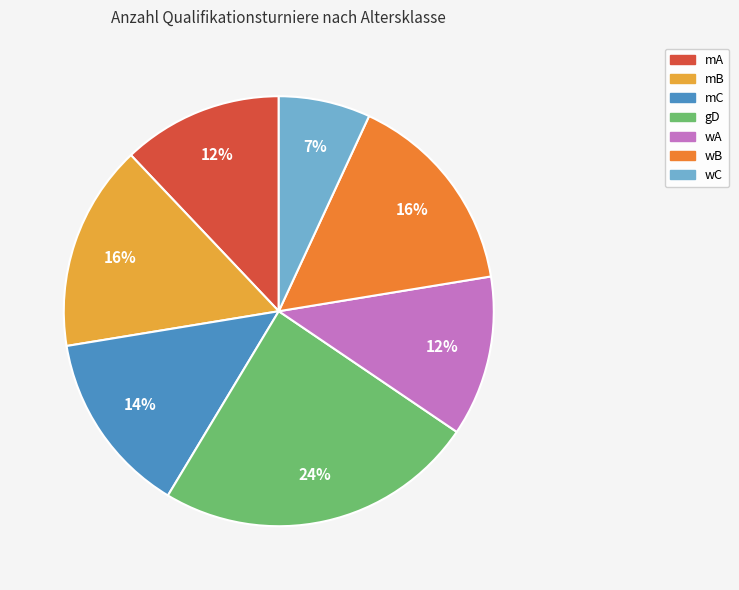

To the nearest percent, what percentage of the pie is mC?

14%